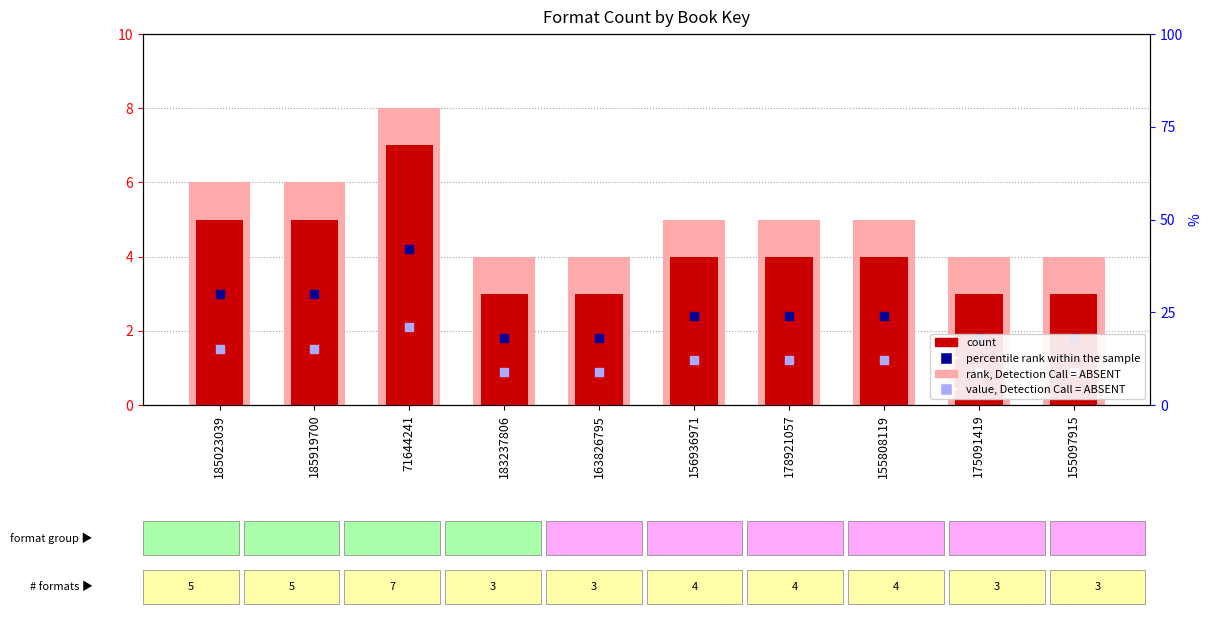

What are all the series names shown in the legend?

count, rank, Detection Call = ABSENT, percentile rank within the sample, value, Detection Call = ABSENT